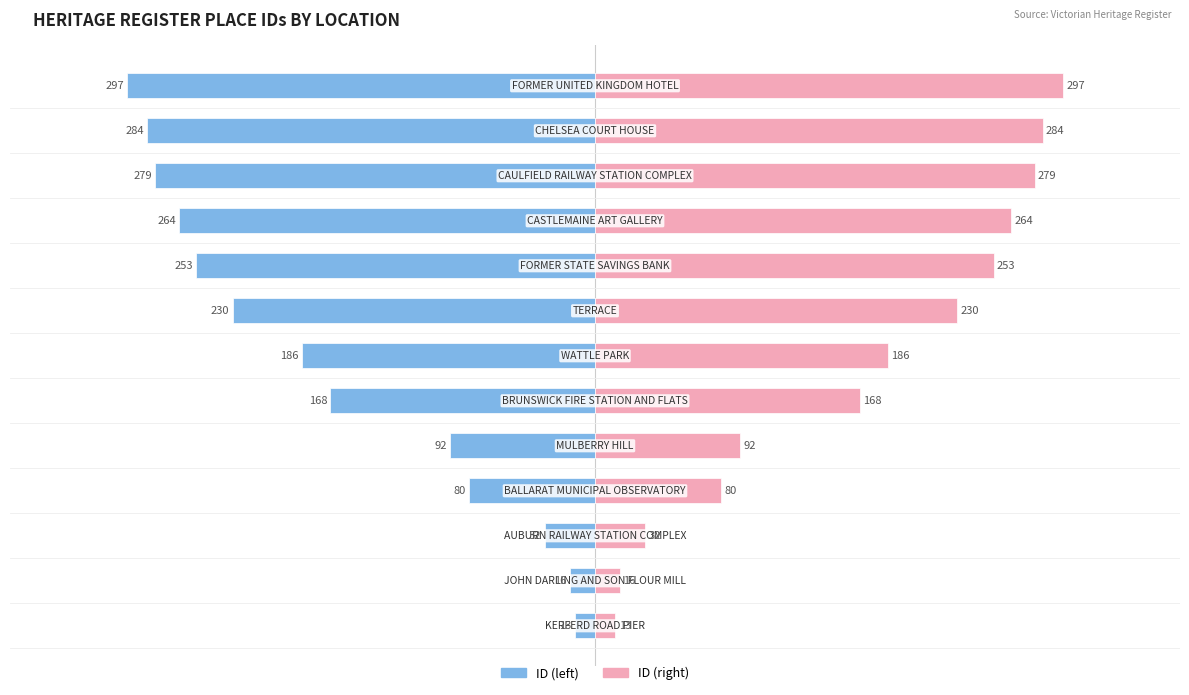

Are the bars grouped side by side (vs. stacked)?

Yes